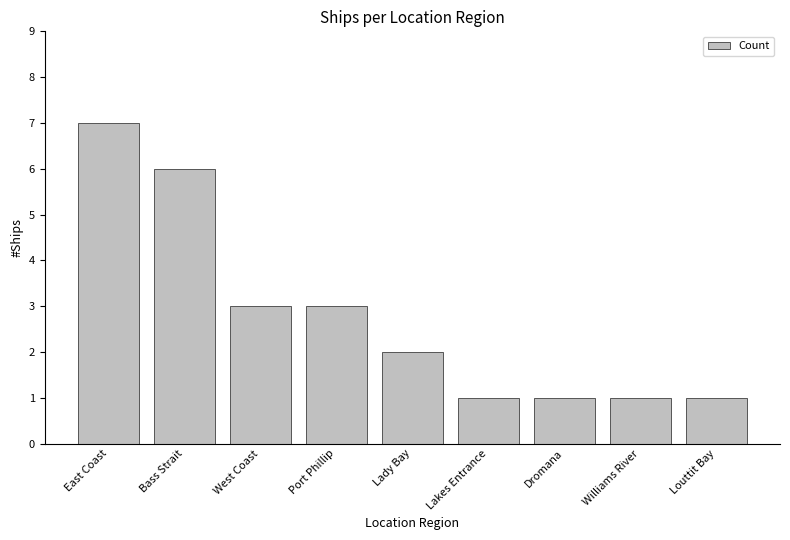

What position from the right is West Coast?

7